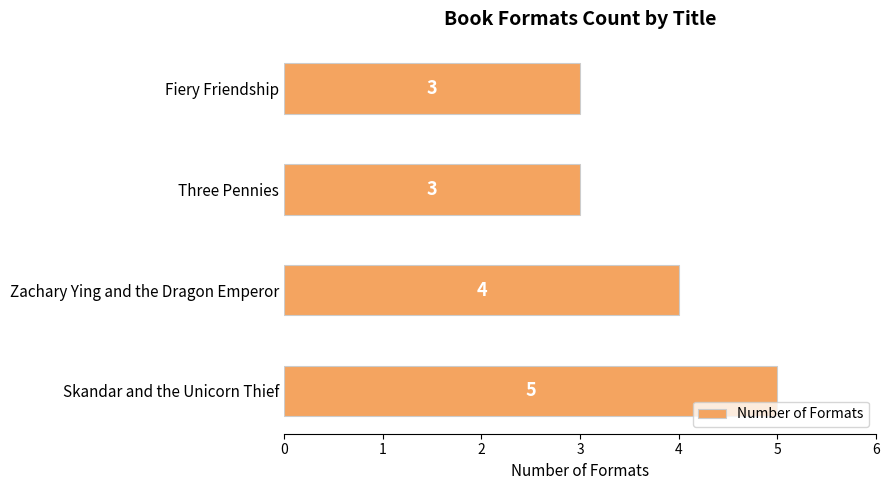

Does the chart contain stacked bars?

No